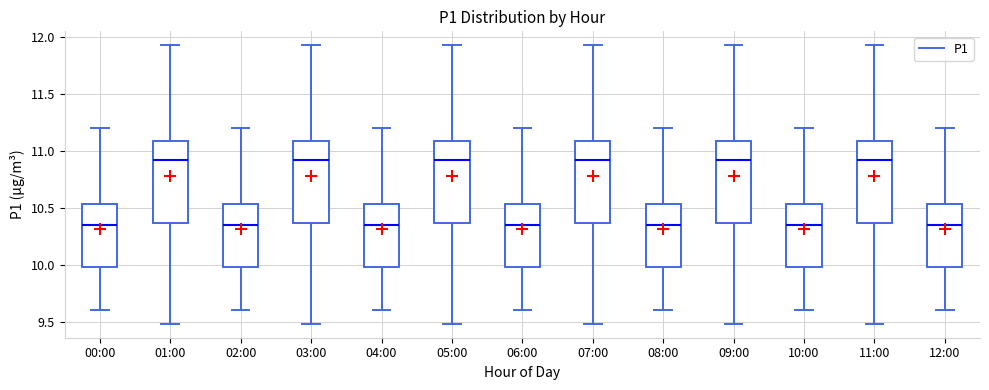

Reading left to right, transcribe this box plot: for each box, give where its median line is, the range the box spans, and where its two whiskers end, as read against the y-axis. The values are not printed on the chart, so give them approximately, as read against the axis.

00:00: median 10.35, box 10.00 to 10.55, whiskers 9.60 to 11.20
01:00: median 10.95, box 10.35 to 11.10, whiskers 9.50 to 11.95
02:00: median 10.35, box 10.00 to 10.55, whiskers 9.60 to 11.20
03:00: median 10.95, box 10.35 to 11.10, whiskers 9.50 to 11.95
04:00: median 10.35, box 10.00 to 10.55, whiskers 9.60 to 11.20
05:00: median 10.95, box 10.35 to 11.10, whiskers 9.50 to 11.95
06:00: median 10.35, box 10.00 to 10.55, whiskers 9.60 to 11.20
07:00: median 10.95, box 10.35 to 11.10, whiskers 9.50 to 11.95
08:00: median 10.35, box 10.00 to 10.55, whiskers 9.60 to 11.20
09:00: median 10.95, box 10.35 to 11.10, whiskers 9.50 to 11.95
10:00: median 10.35, box 10.00 to 10.55, whiskers 9.60 to 11.20
11:00: median 10.95, box 10.35 to 11.10, whiskers 9.50 to 11.95
12:00: median 10.35, box 10.00 to 10.55, whiskers 9.60 to 11.20